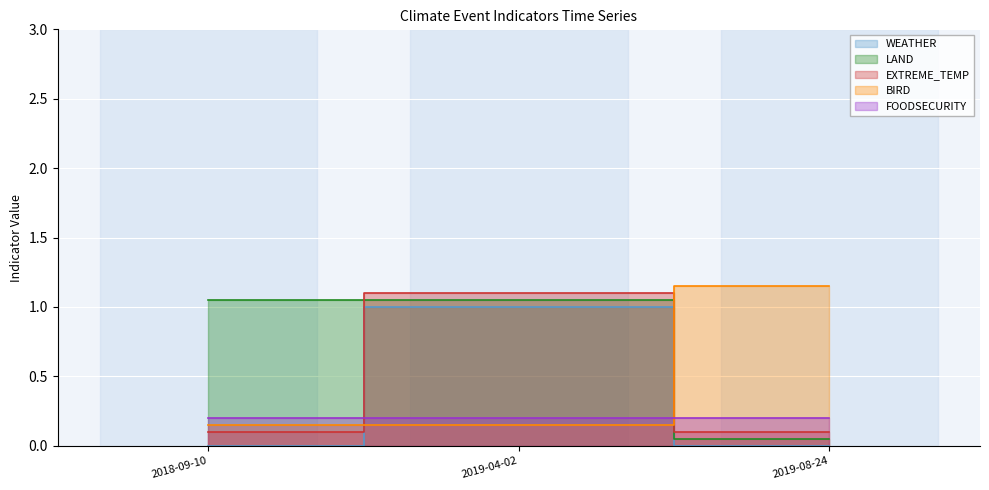

Which label corresponds to the largest value in the chart?

2019-08-24